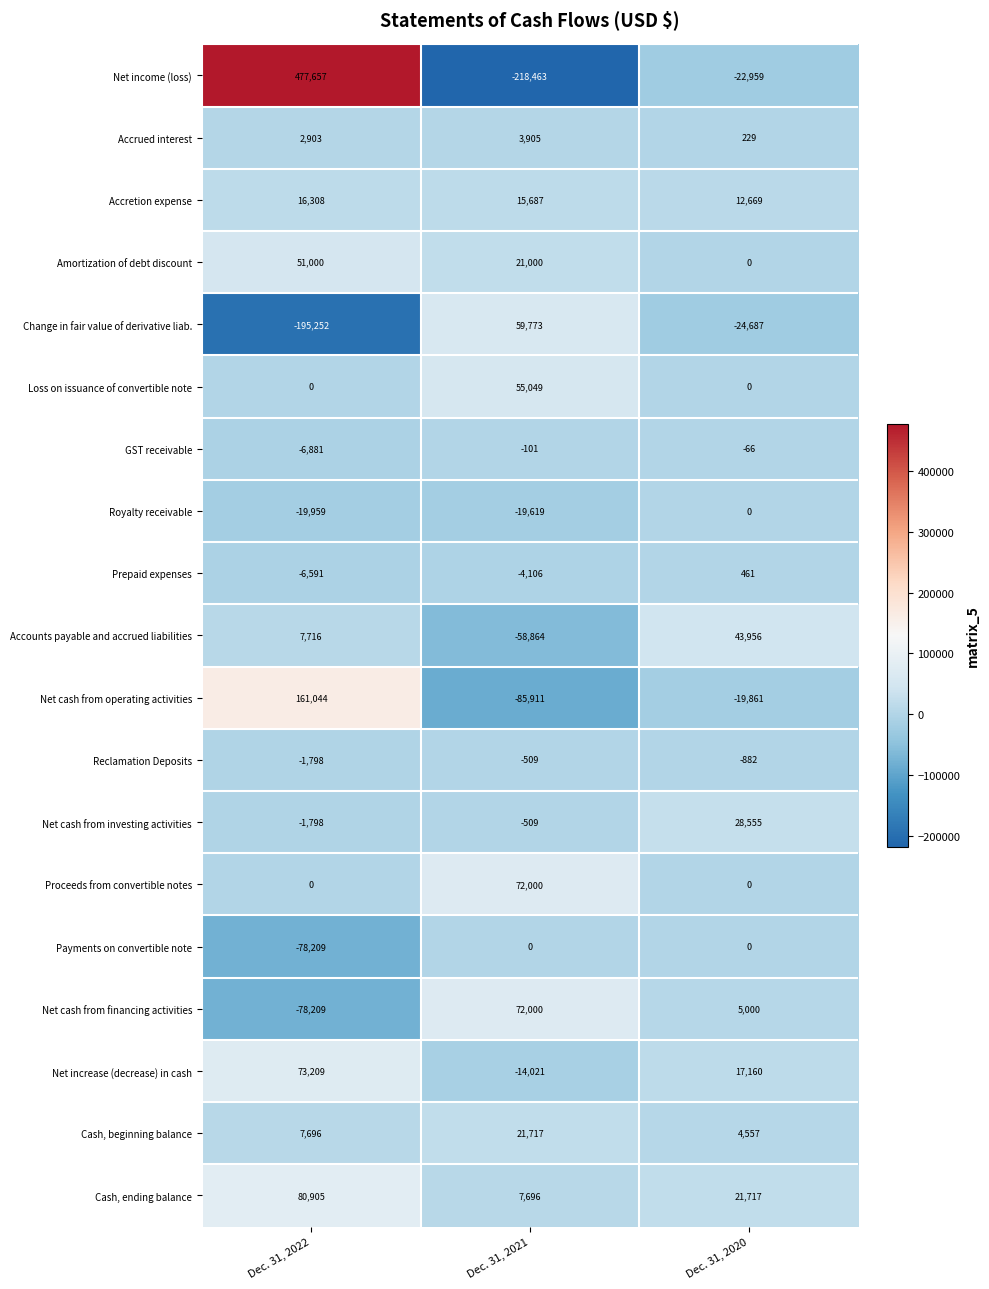

How many values in the Net cash from financing activities series are below 5000?

1